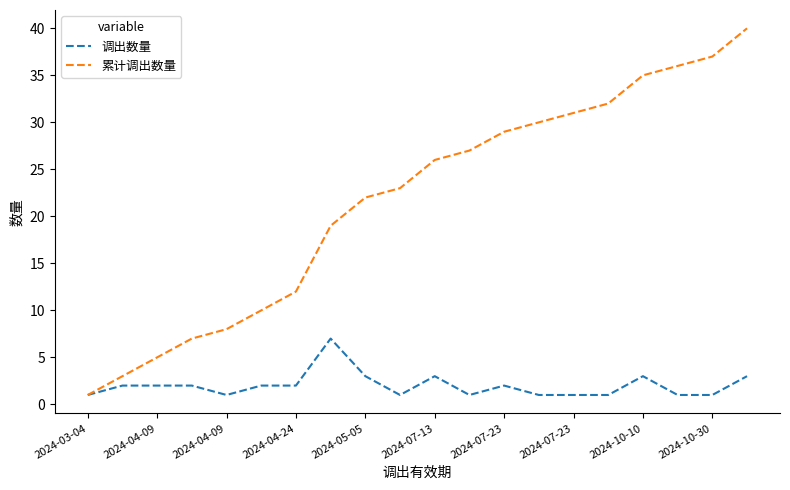

List the series in order of their overall mean, highest first.

累计调出数量, 调出数量